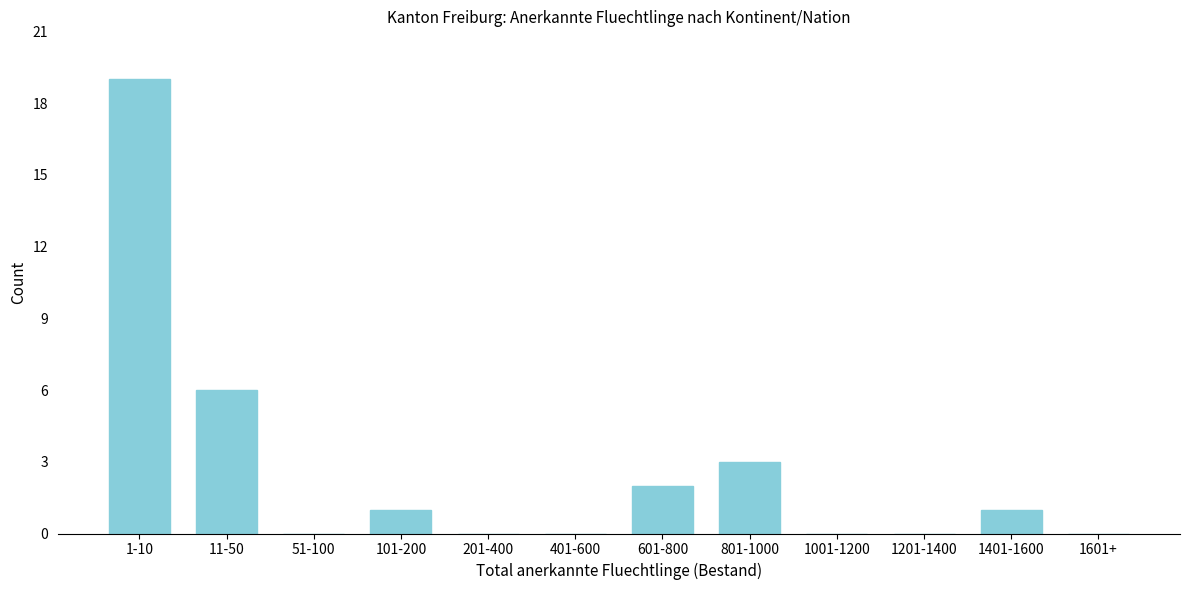

Reading left to right, what are all the values shown in this chart?

1-10=19	11-50=6	51-100=0	101-200=1	201-400=0	401-600=0	601-800=2	801-1000=3	1001-1200=0	1201-1400=0	1401-1600=1	1601+=0